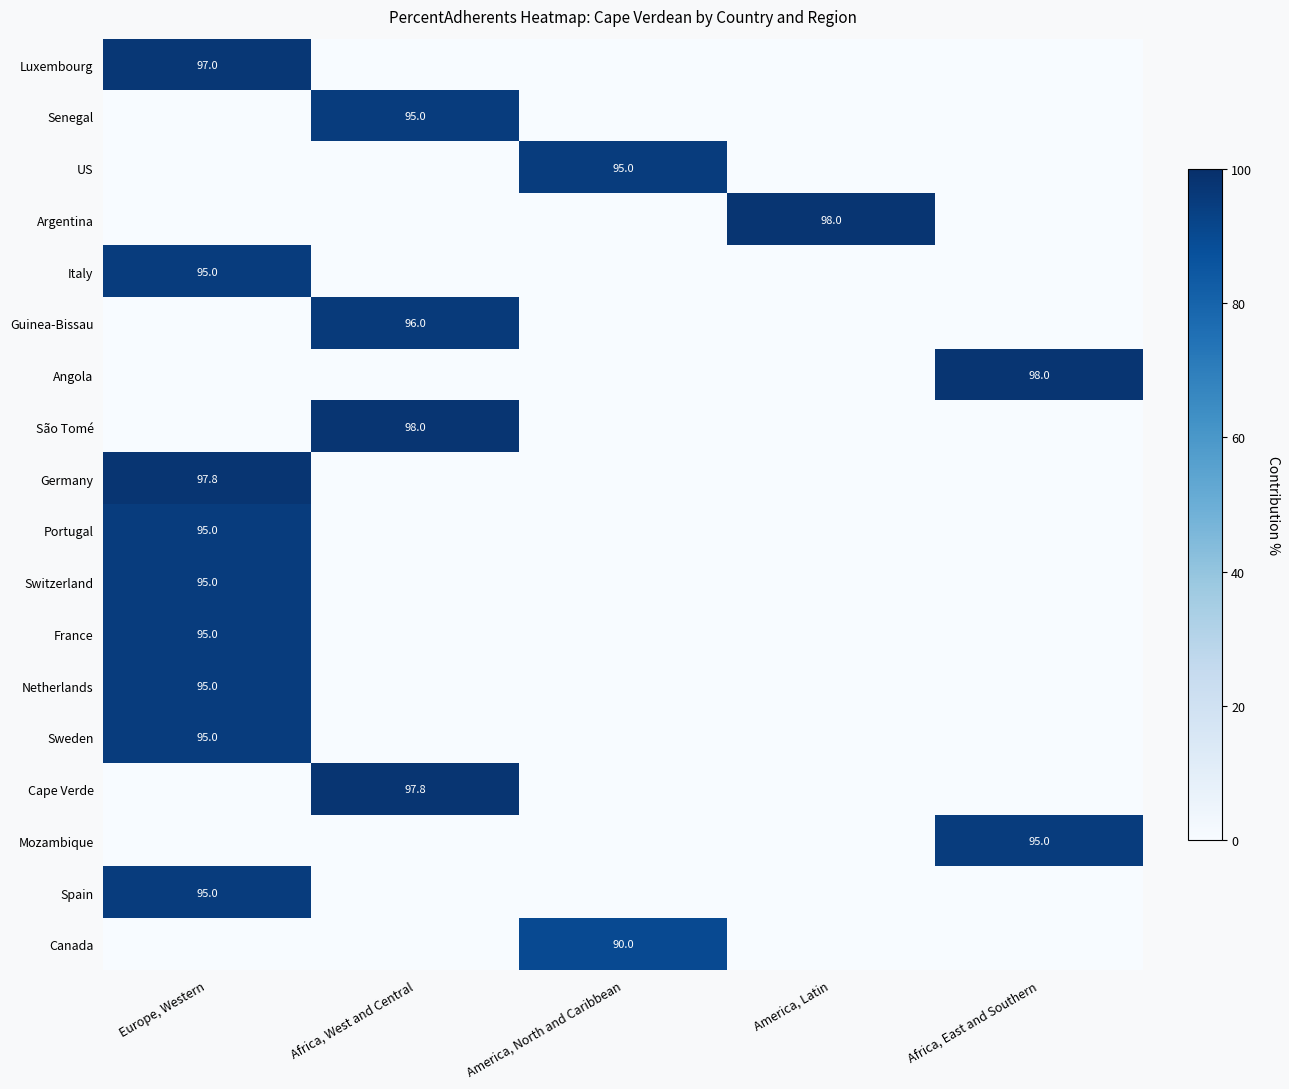

What is the maximum value for Portugal?

95.0